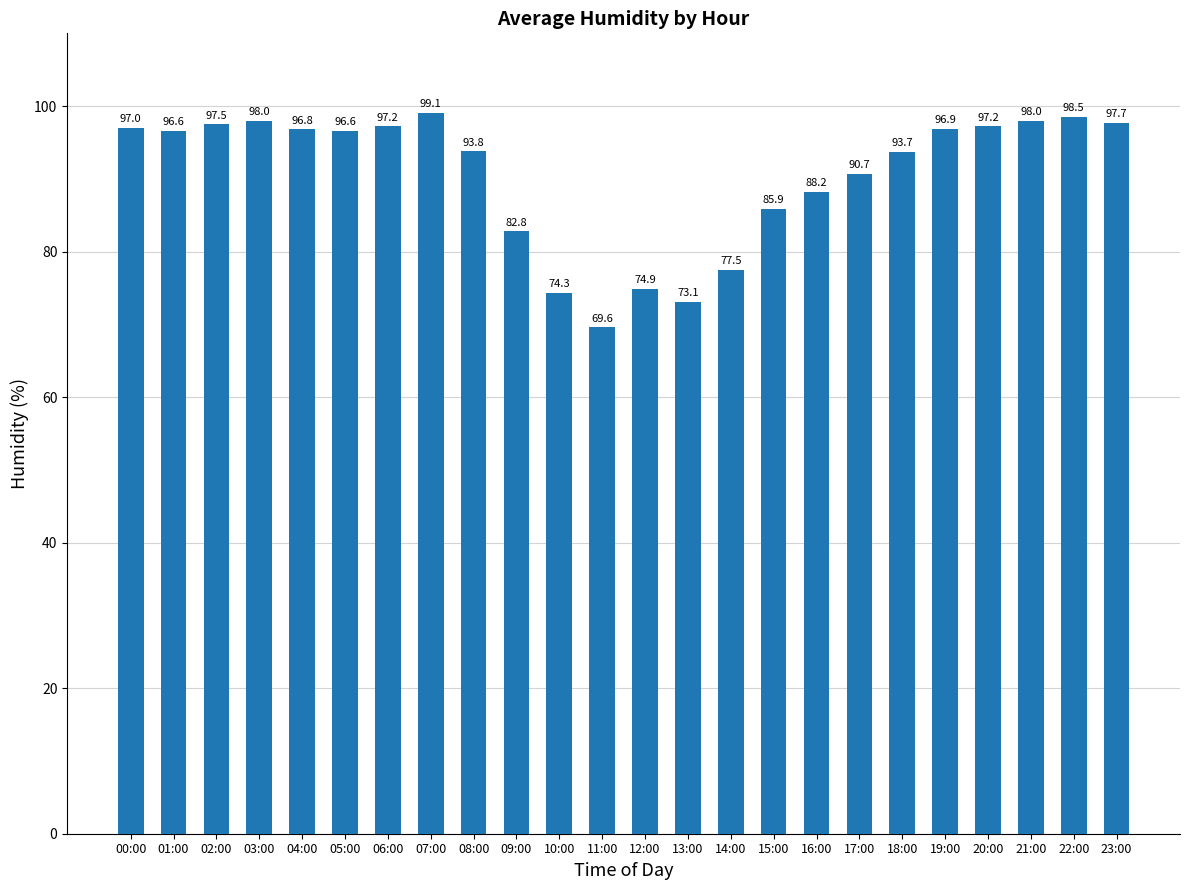

What is the greatest value displayed?

99.1